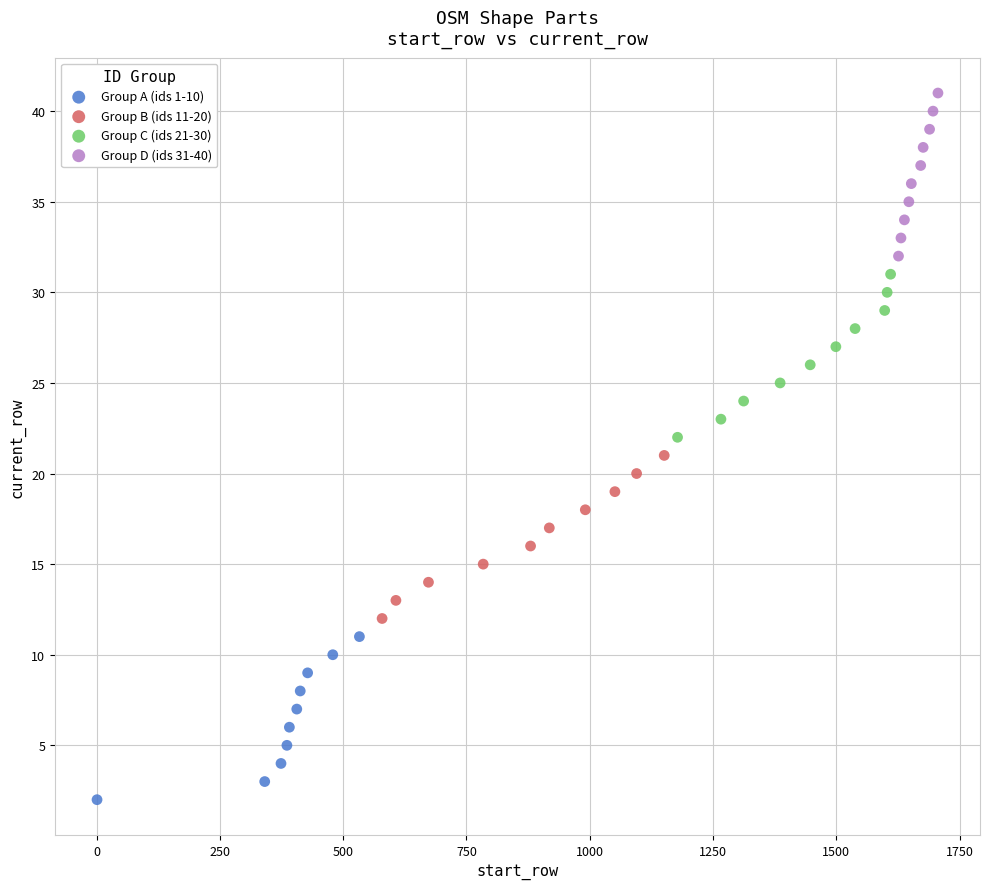

Which series reaches the minimum Y coordinate?

Group A (ids 1-10)